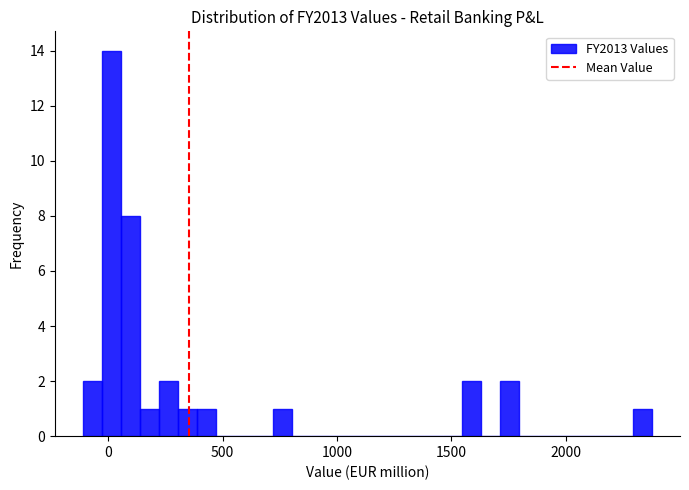

Read against the x-axis, roughly where is the centre of the tallest bar?

0